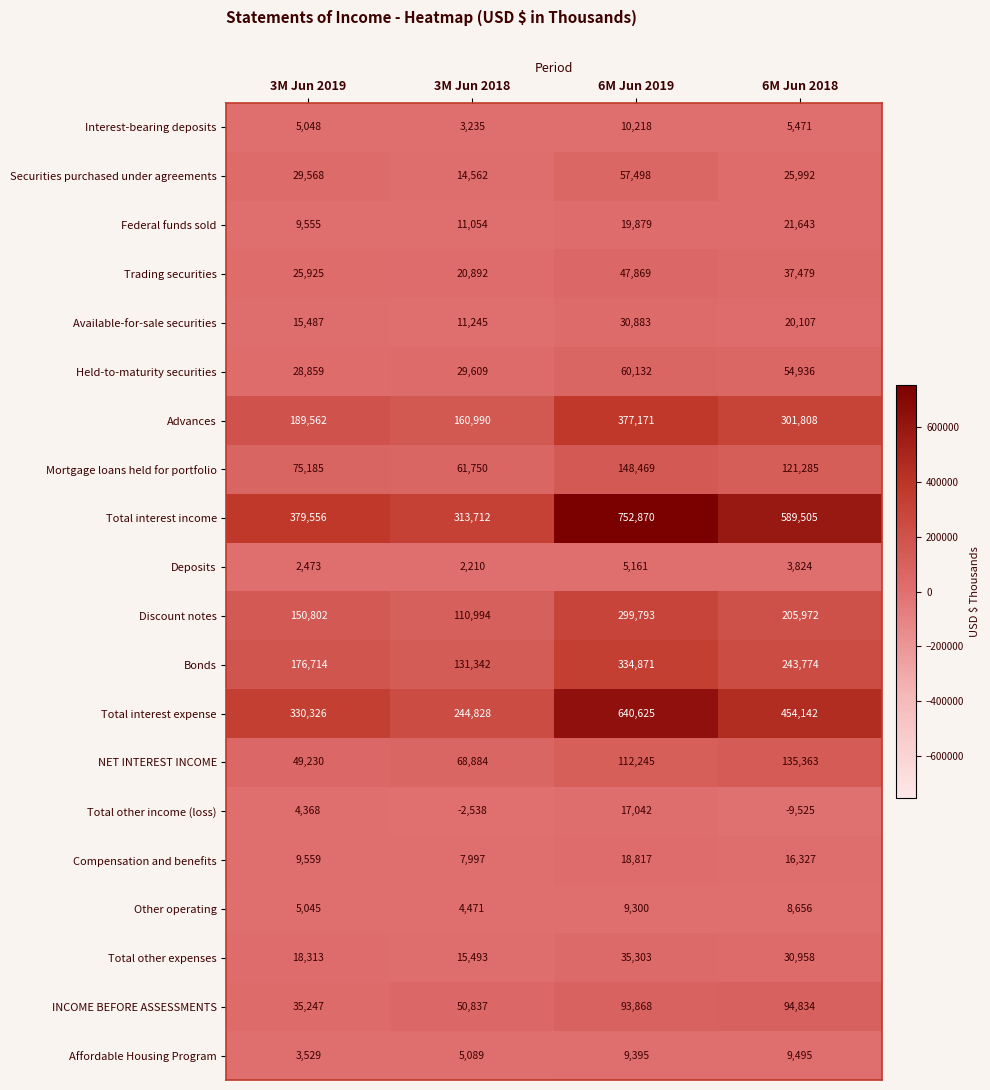

What is the sum of the Total other expenses values at 3M Jun 2019 and 3M Jun 2018?

33806